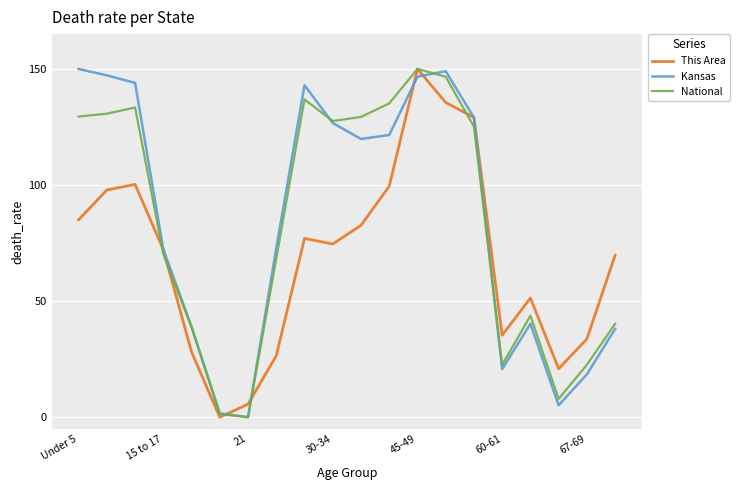

Is this an area chart (filled region under the line)?

No